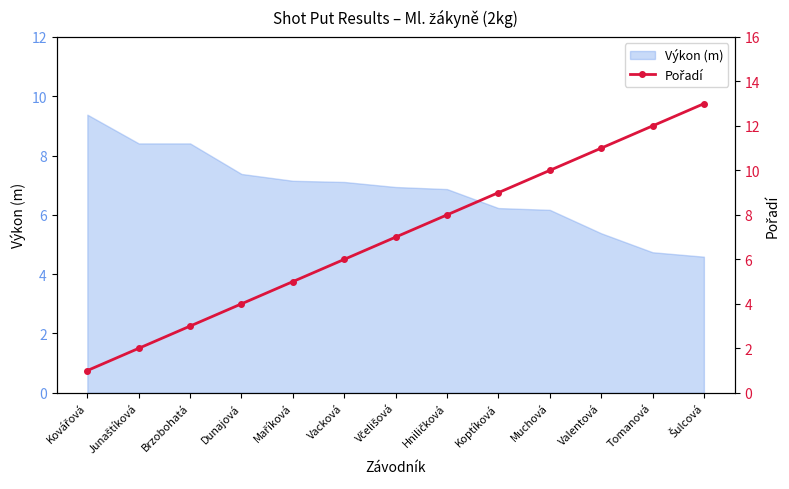

How many data points does each series have?

13